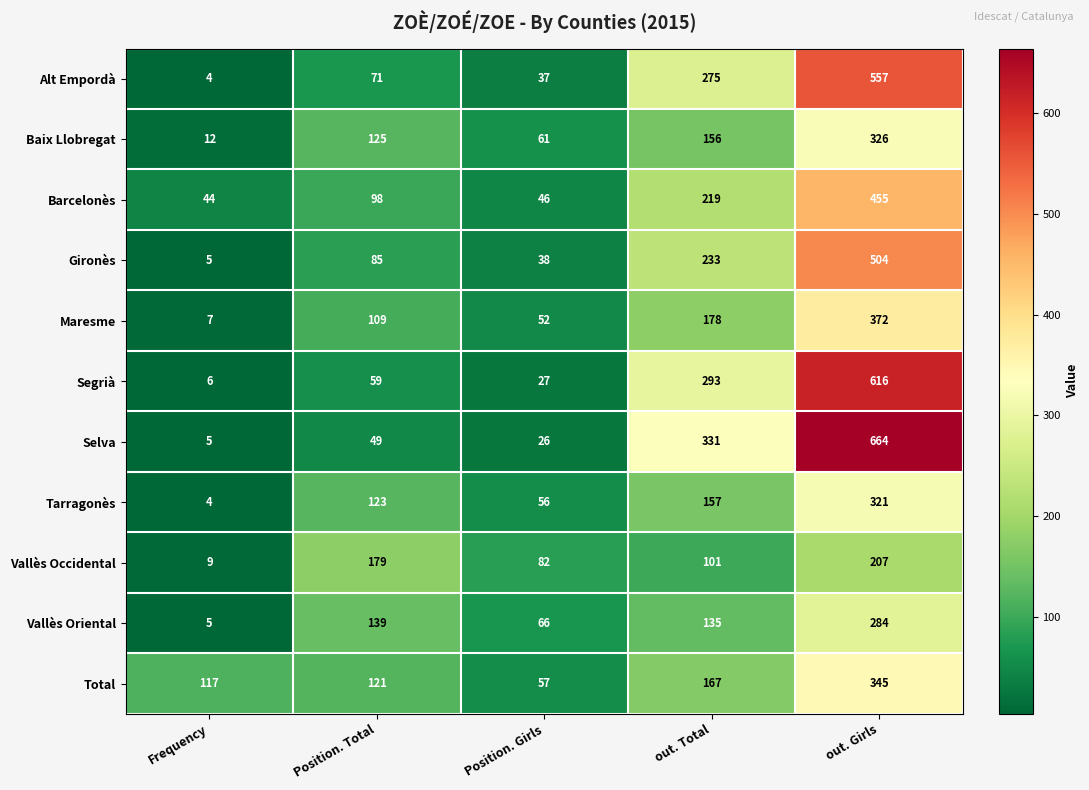

What is the total value across all series at out. Total?

2245